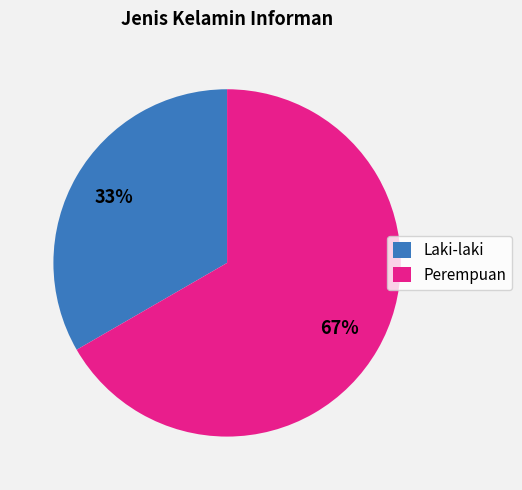

Do Laki-laki and Perempuan together represent more than half of the pie?

Yes